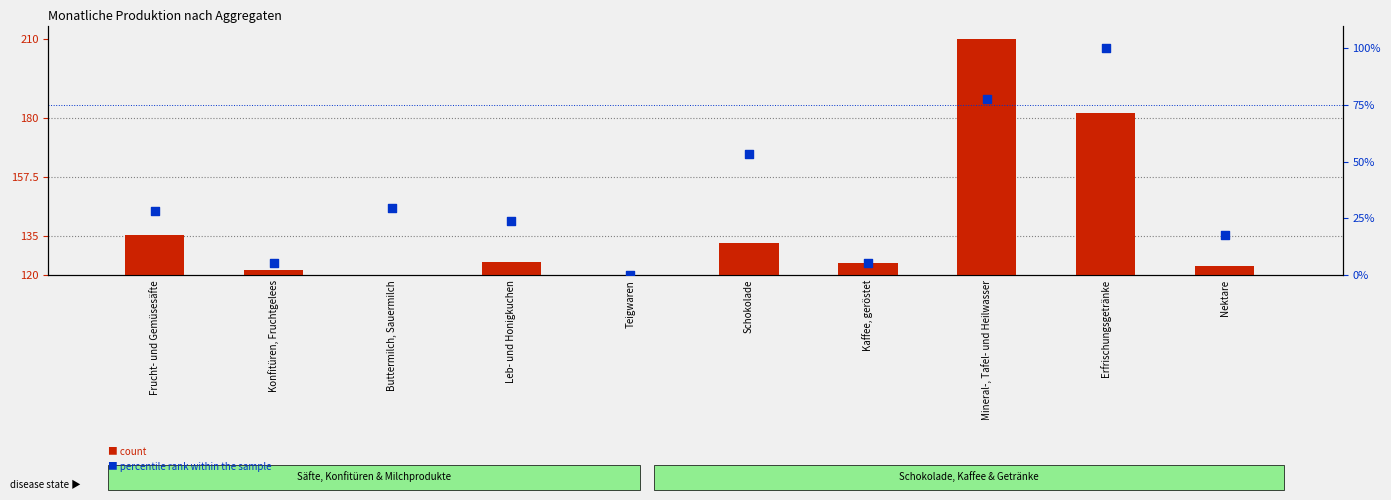

Which series contains the highest Y value?

count